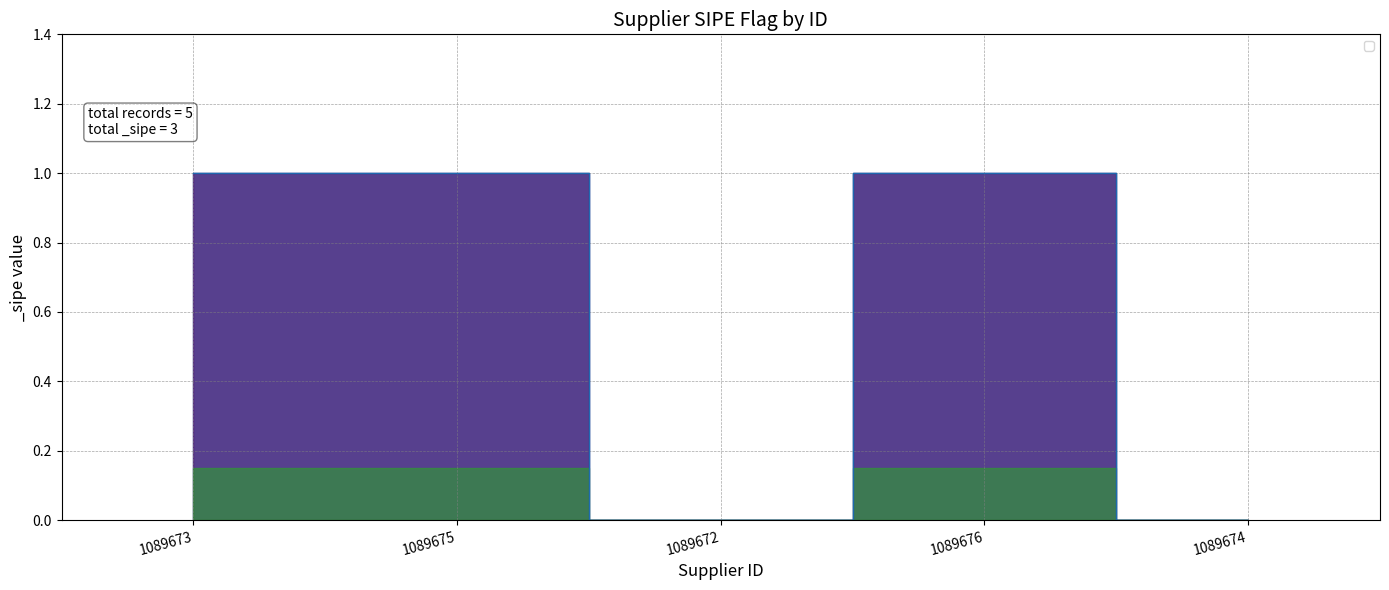

How many interior local valleys (lower than both neighbors) does the data have?

1